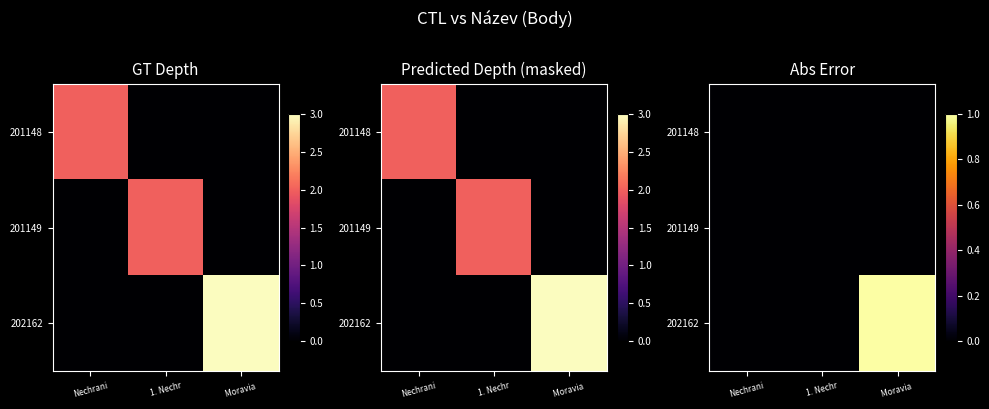

Rank the series at Moravia from lowest to highest value.

201148, 201149, 202162